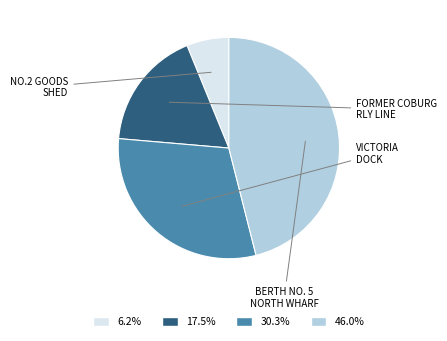

Is there a majority slice in this chart?

No